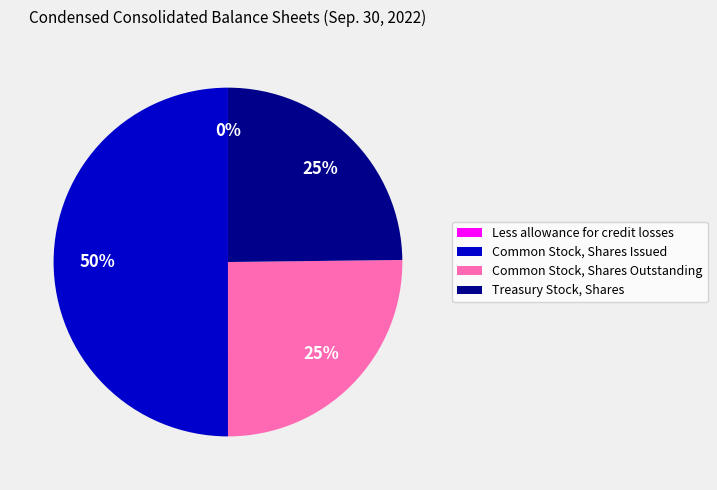

To the nearest percent, what is the average slice percentage?

25%